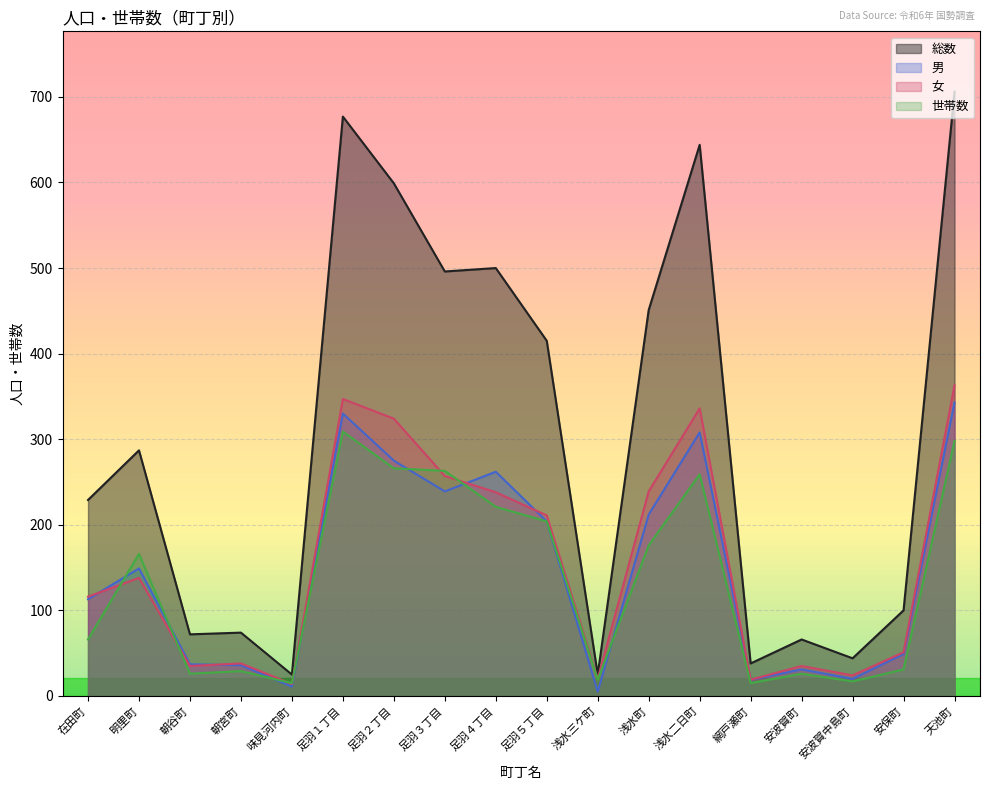

Rank the categories by 総数 value from highest to lowest.

天池町, 足羽１丁目, 浅水二日町, 足羽２丁目, 足羽４丁目, 足羽３丁目, 浅水町, 足羽５丁目, 明里町, 在田町, 安保町, 朝宮町, 朝谷町, 安波賀町, 安波賀中島町, 網戸瀬町, 味見河内町, 浅水三ケ町